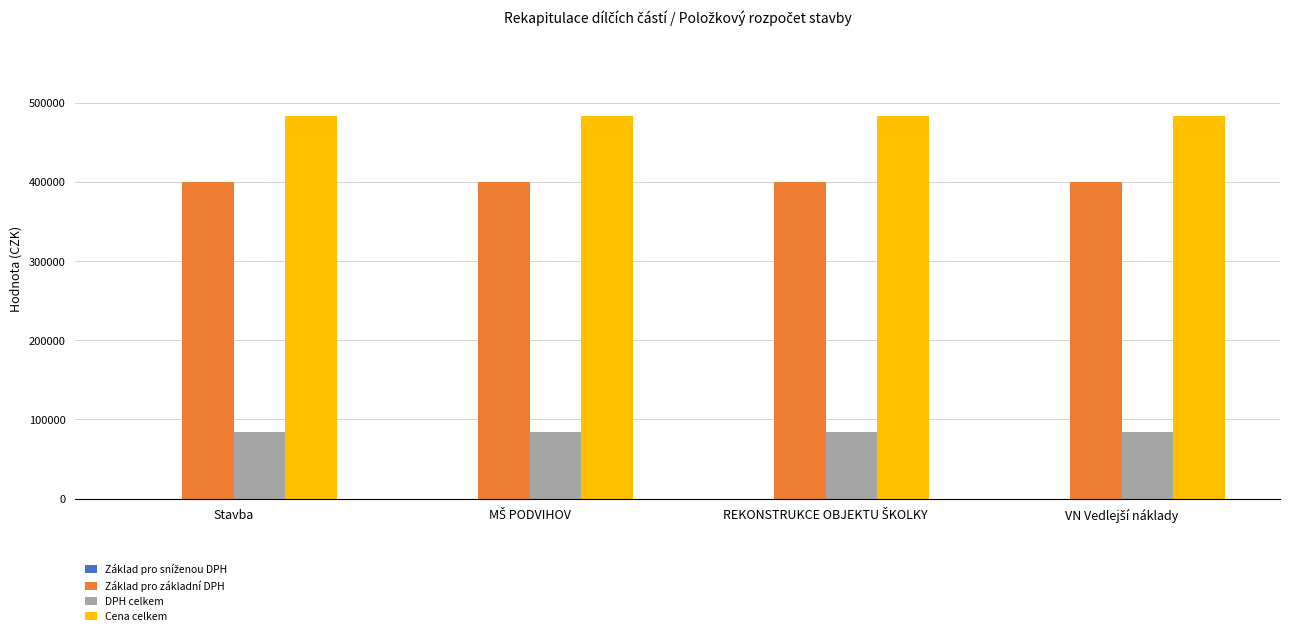

What is the greatest value displayed?

484000